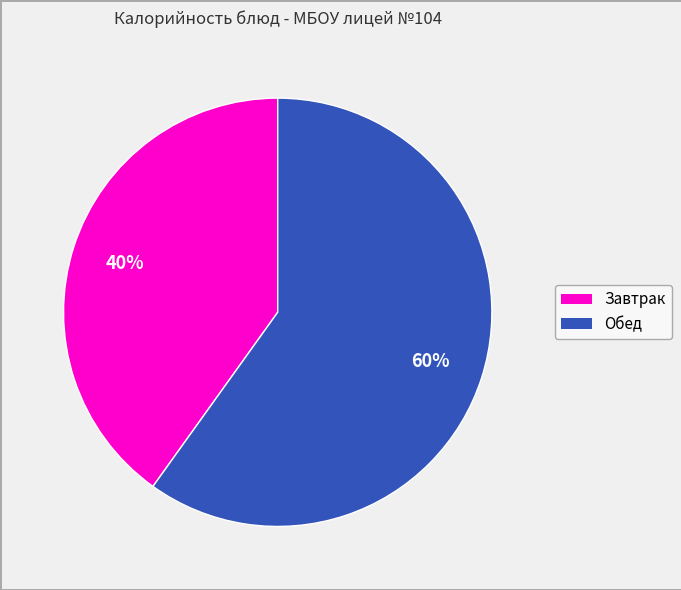

Is there a majority slice in this chart?

Yes